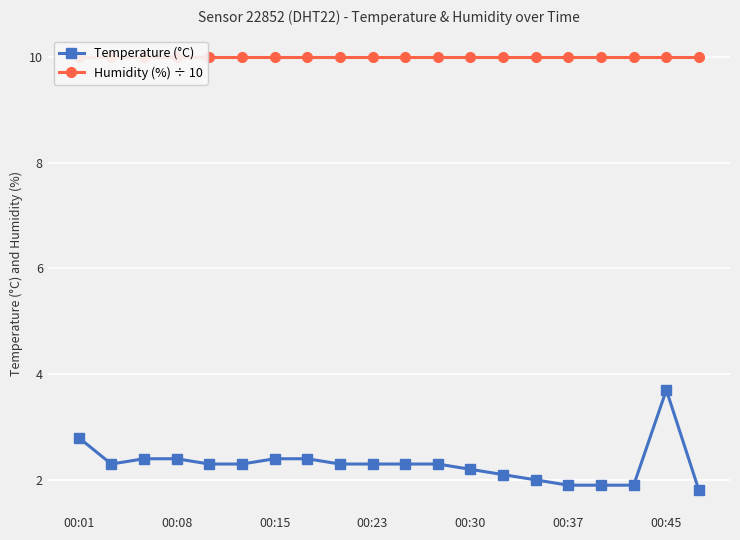

Is it true that Temperature (°C) equals 3.8 at 00:23?

False